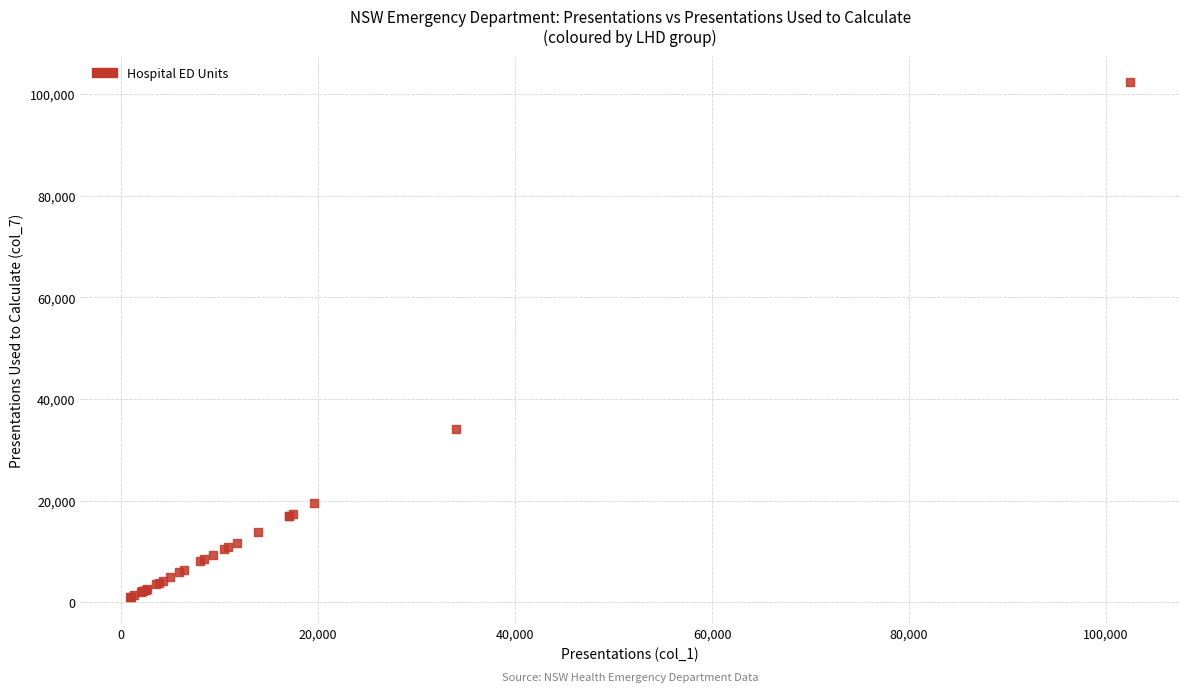

What Y value in the scatter plot is closest to 51698?

34035